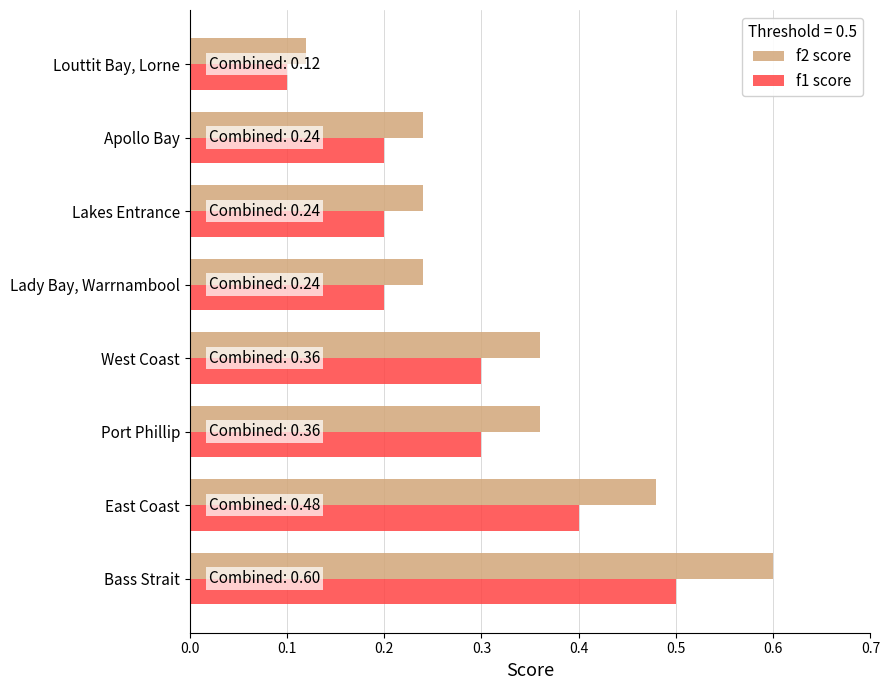

Read the f1 score value at West Coast.

0.3